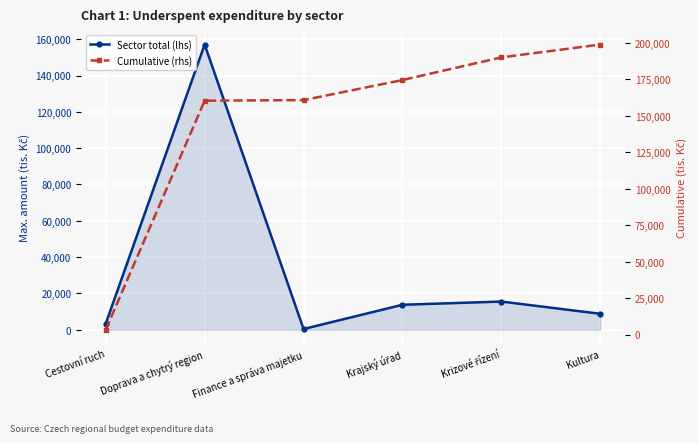

At how many categories does at least one series exceed 136604?

5